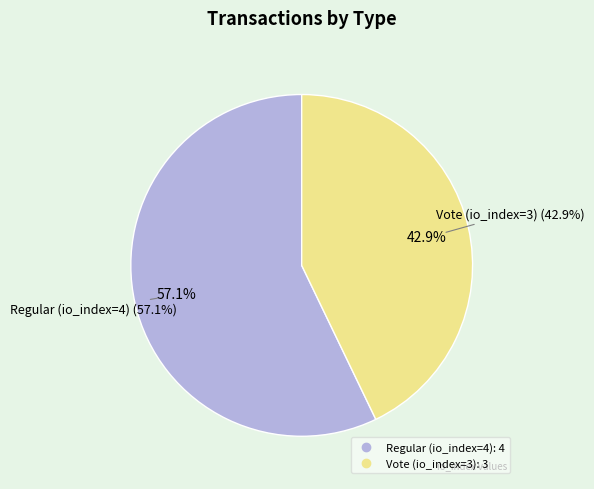

What percentage is NOT represented by Regular (io_index=4)?

42.9%